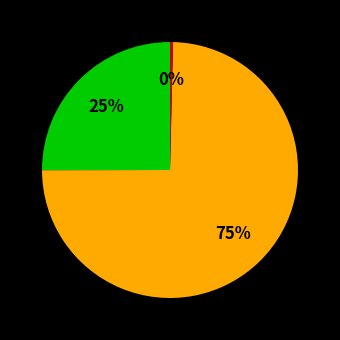

To the nearest percent, what is the average slice percentage?

33%